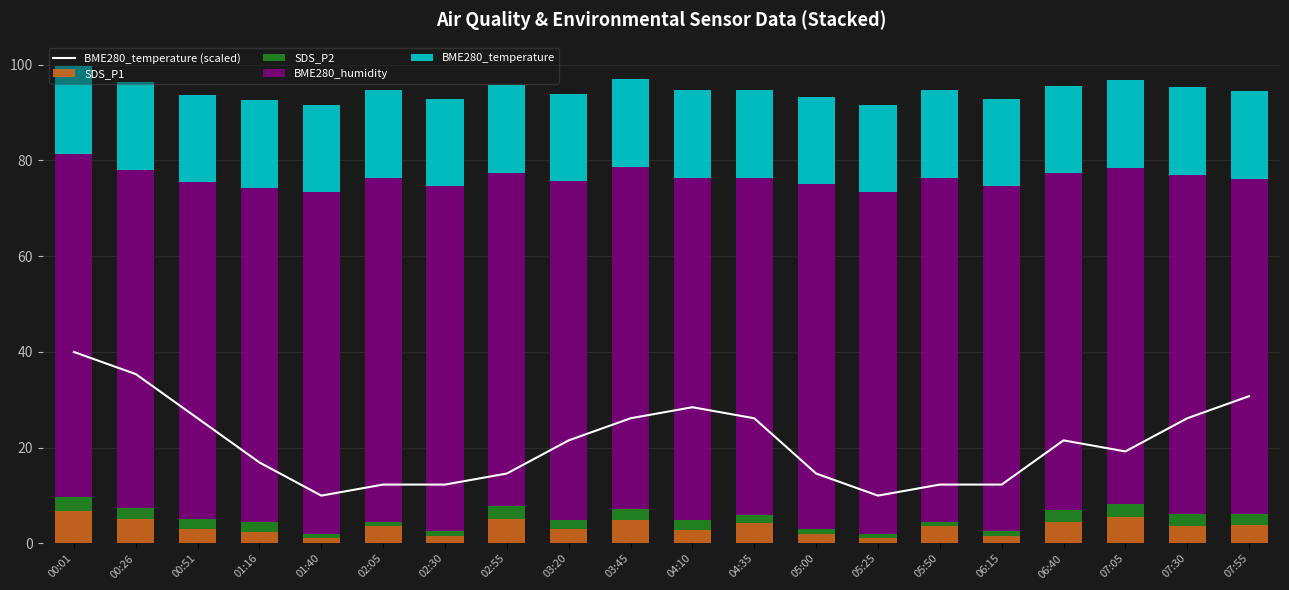

True or false: BME280_humidity has a value of 36.4 at 05:00.

False